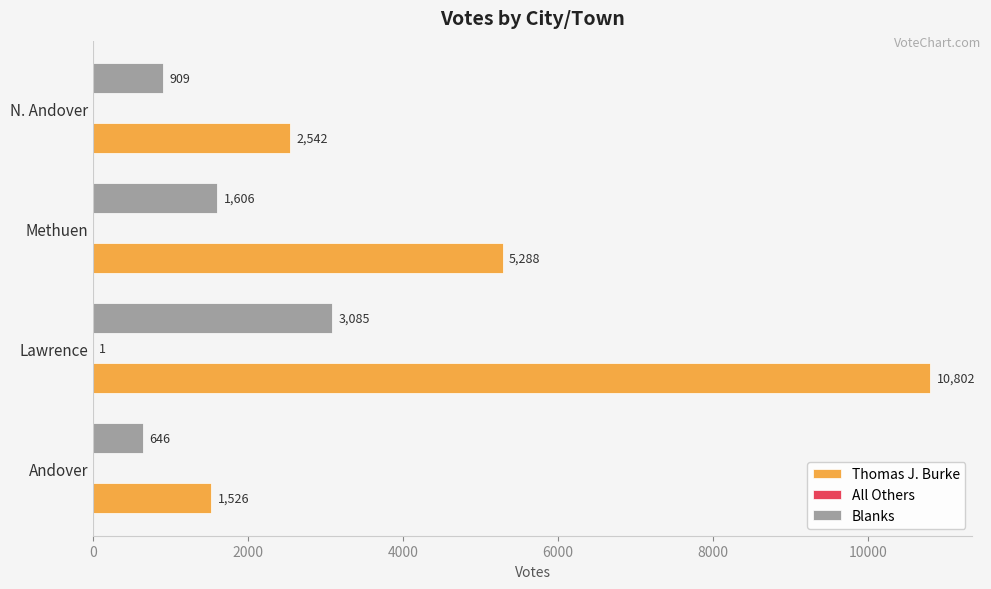

At which category is the sum across all series the highest?

Lawrence